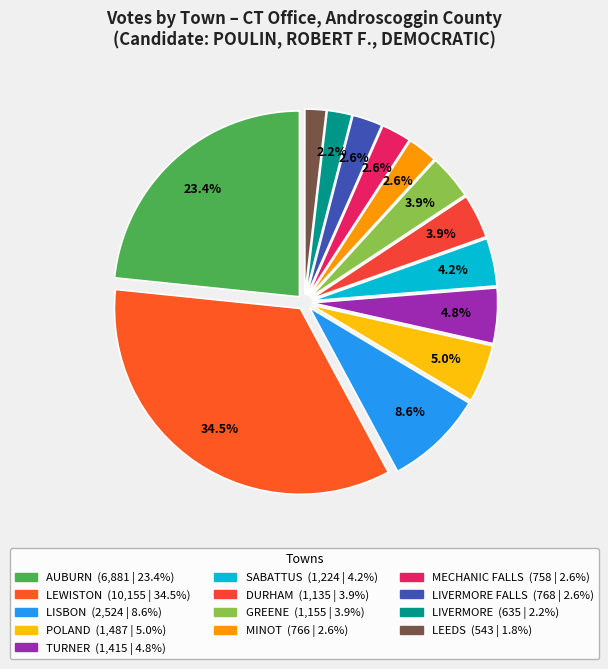

Count the number of slices in the pie.

13